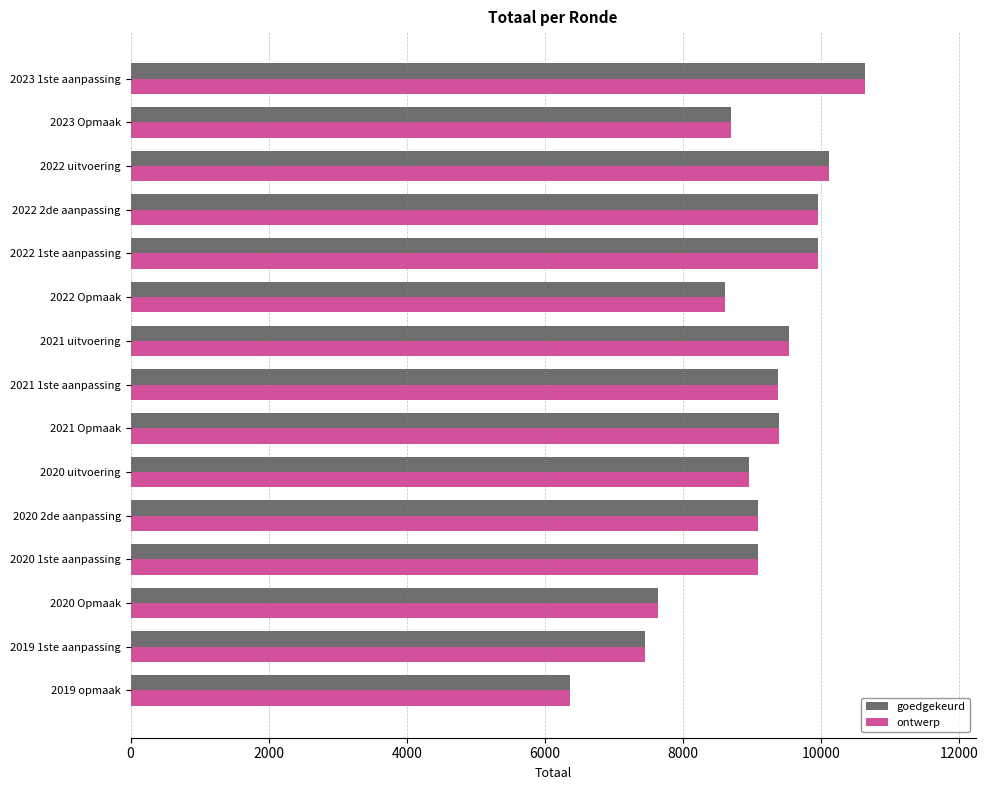

Count the number of data series in this chart.

2